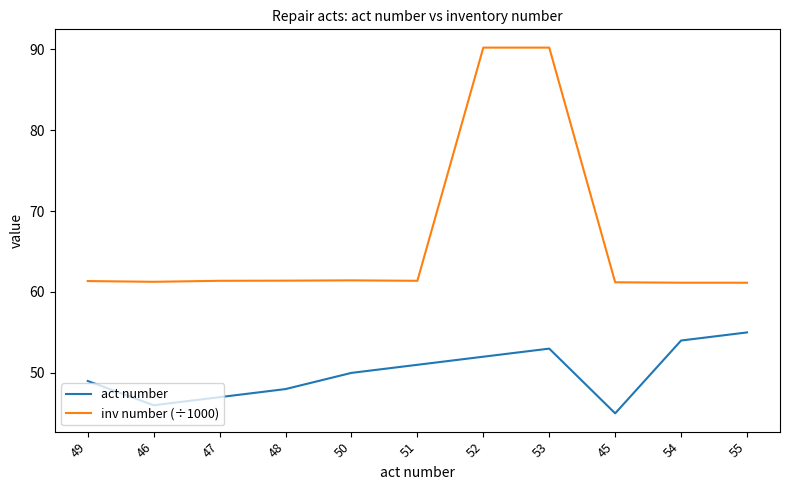

Is this an area chart (filled region under the line)?

No